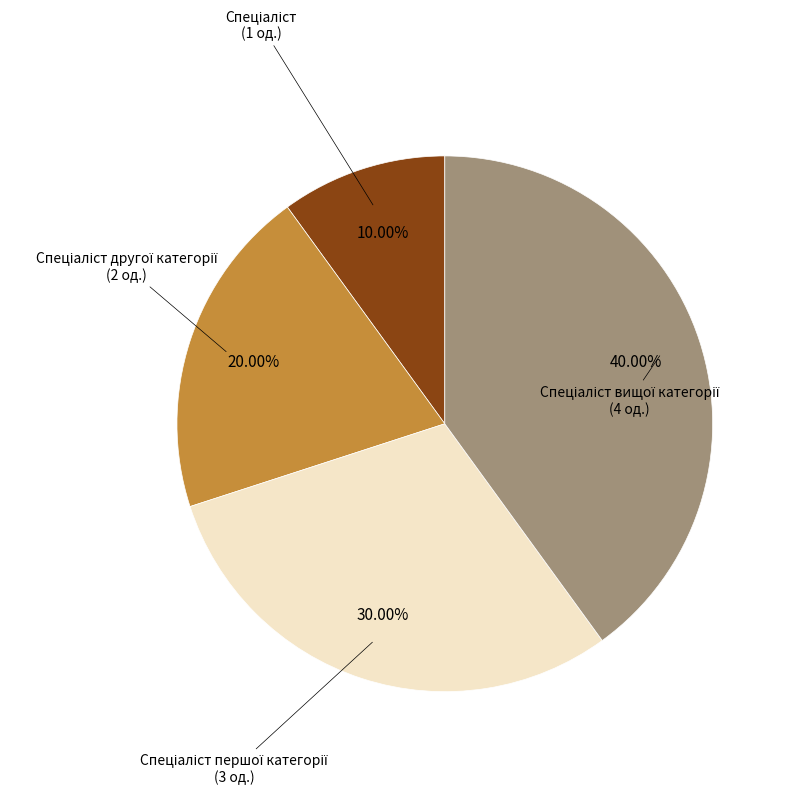

Is there a majority slice in this chart?

No